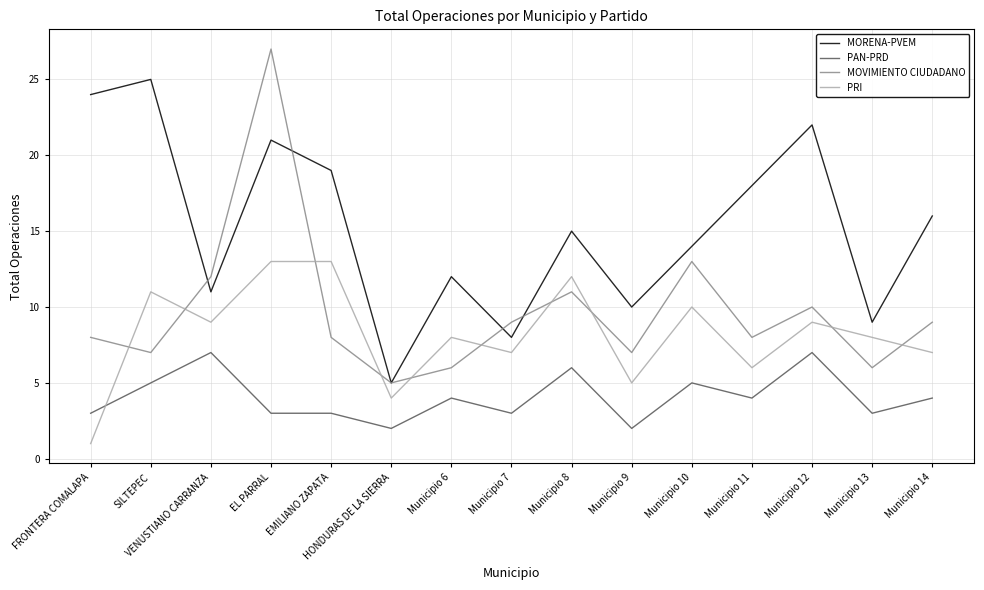

Which series has the largest total across all categories?

MORENA-PVEM